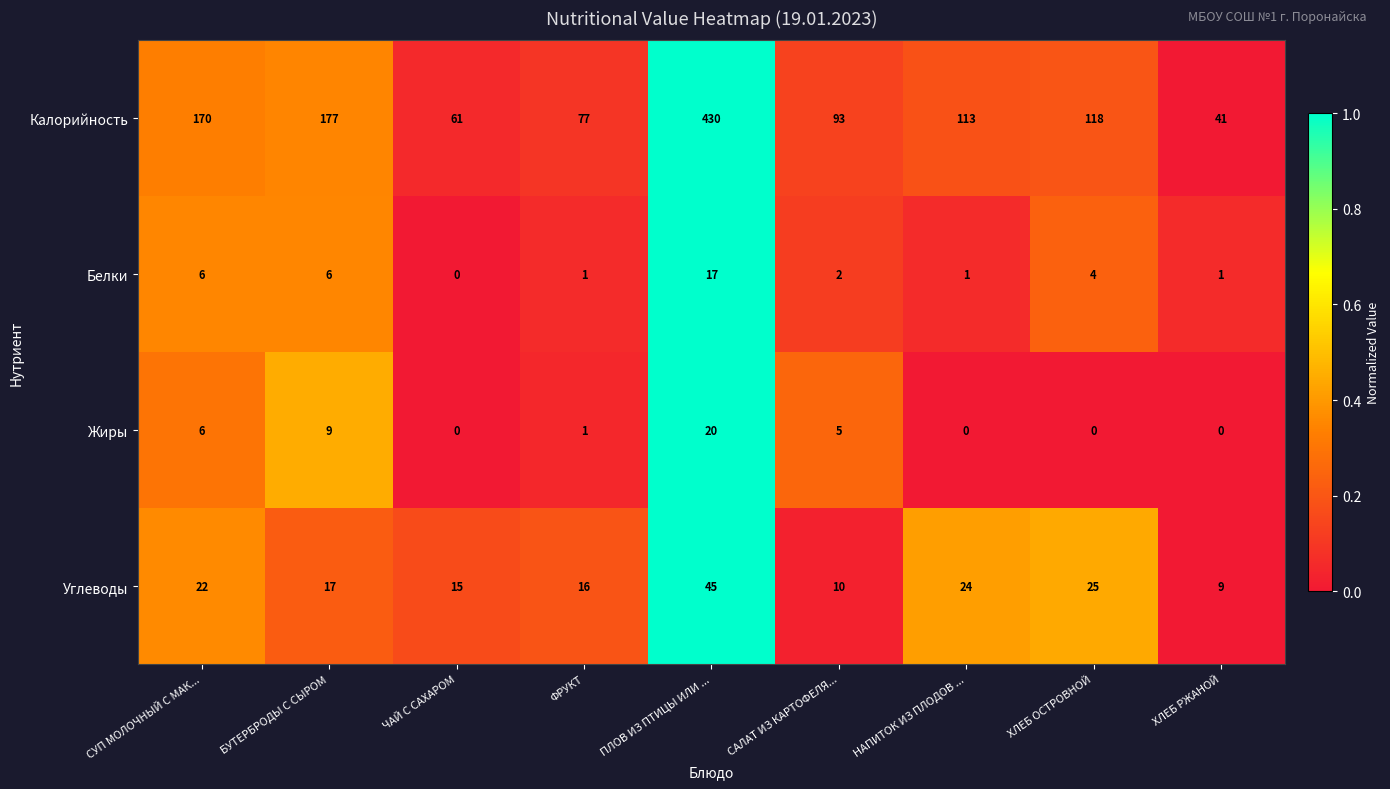

What is the difference between the highest and lowest values at НАПИТОК ИЗ ПЛОДОВ ...?

113